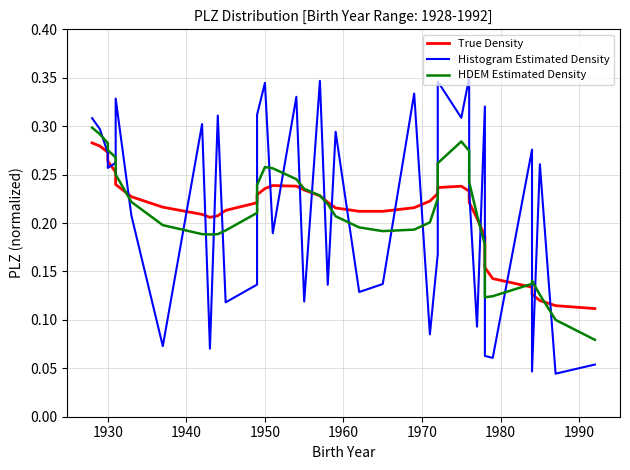

Count the HDEM Estimated Density values in the range 0 to 1.

40